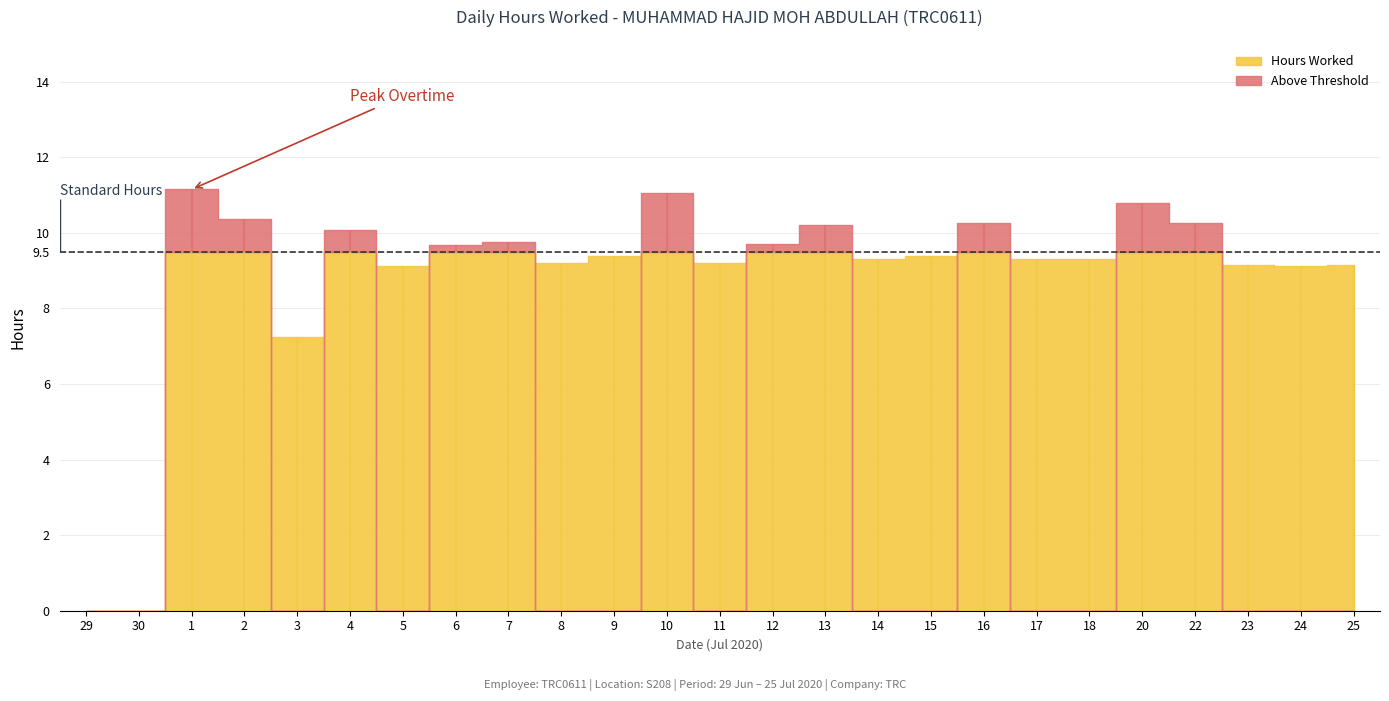

What is the maximum value shown in the chart?

11.2